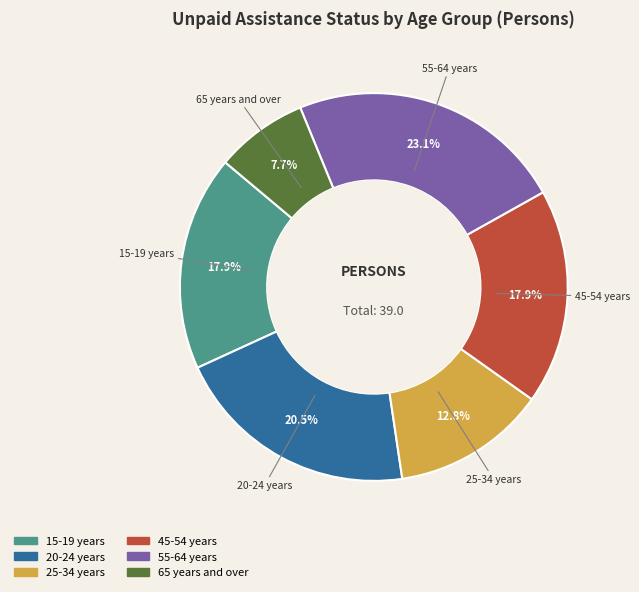

Is there any slice that represents more than half of the pie?

No